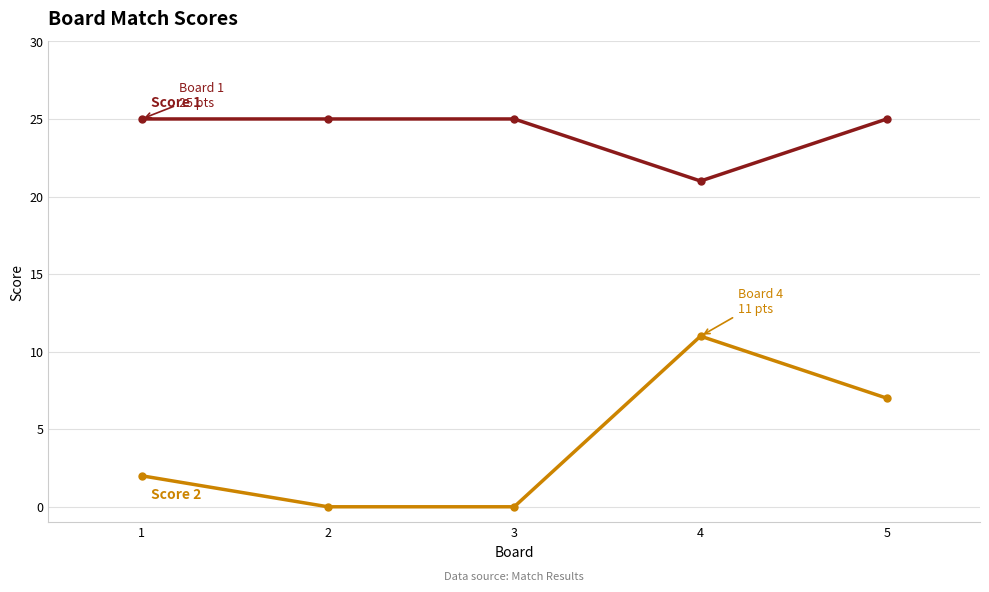

What is the total value across all series at 5?

32